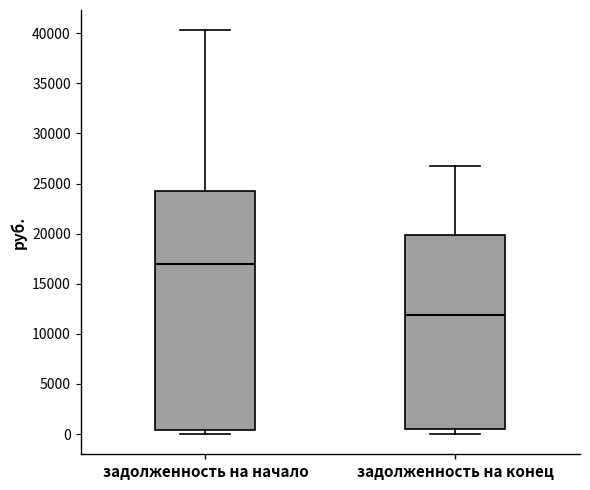

Reading left to right, read every box against the y-axis: the position of its median line, the range the box covers, and the ends of its whiskers. The values are not printed on the chart, so give them approximately, as read against the axis.

задолженность на начало: median 17000, box 500 to 24500, whiskers 0 to 40500
задолженность на конец: median 12000, box 500 to 20000, whiskers 0 to 26500